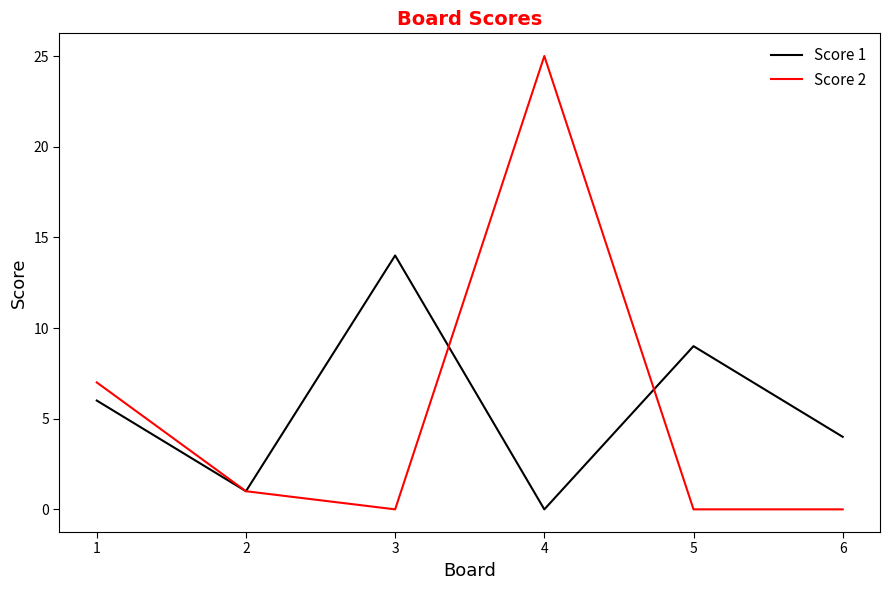

What is the difference between the maximum and minimum values in the Score 1 series?

14